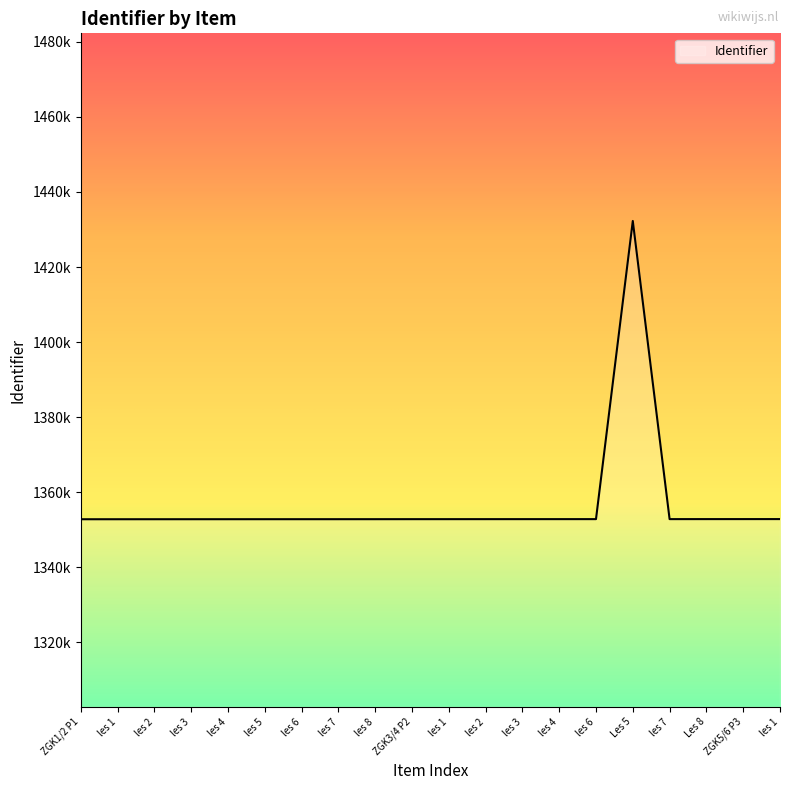

What is the sum of the values at les 3 and les 1?

2705655